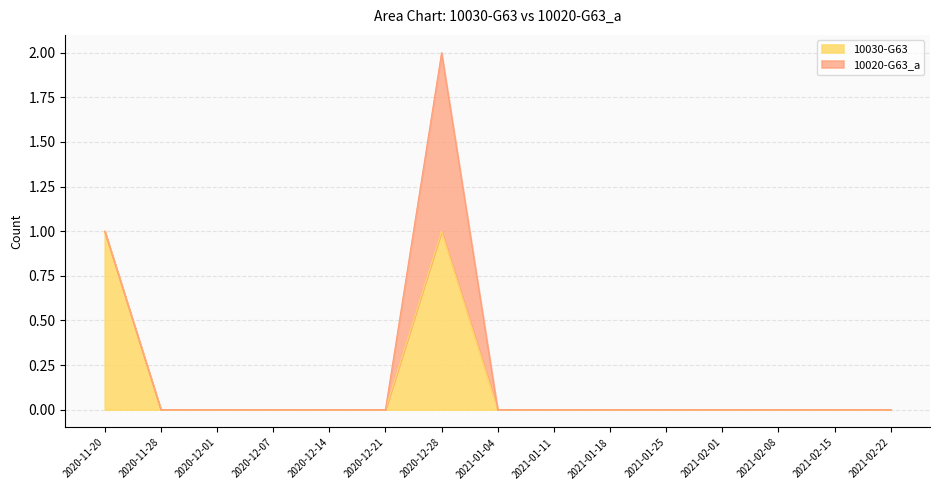

Reading left to right, extract all data points from this chart.

2020-11-20=1	2020-11-28=0	2020-12-01=0	2020-12-07=0	2020-12-14=0	2020-12-21=0	2020-12-28=1	2021-01-04=0	2021-01-11=0	2021-01-18=0	2021-01-25=0	2021-02-01=0	2021-02-08=0	2021-02-15=0	2021-02-22=0